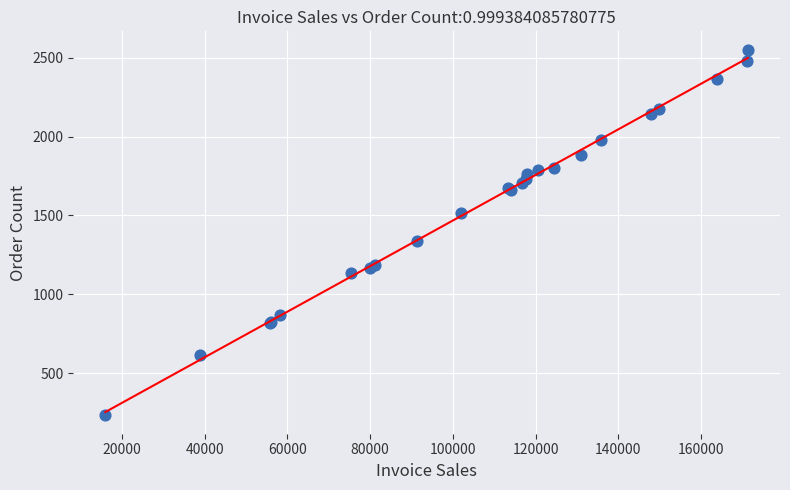

What Y value in the scatter plot is closest to 1391?

1336